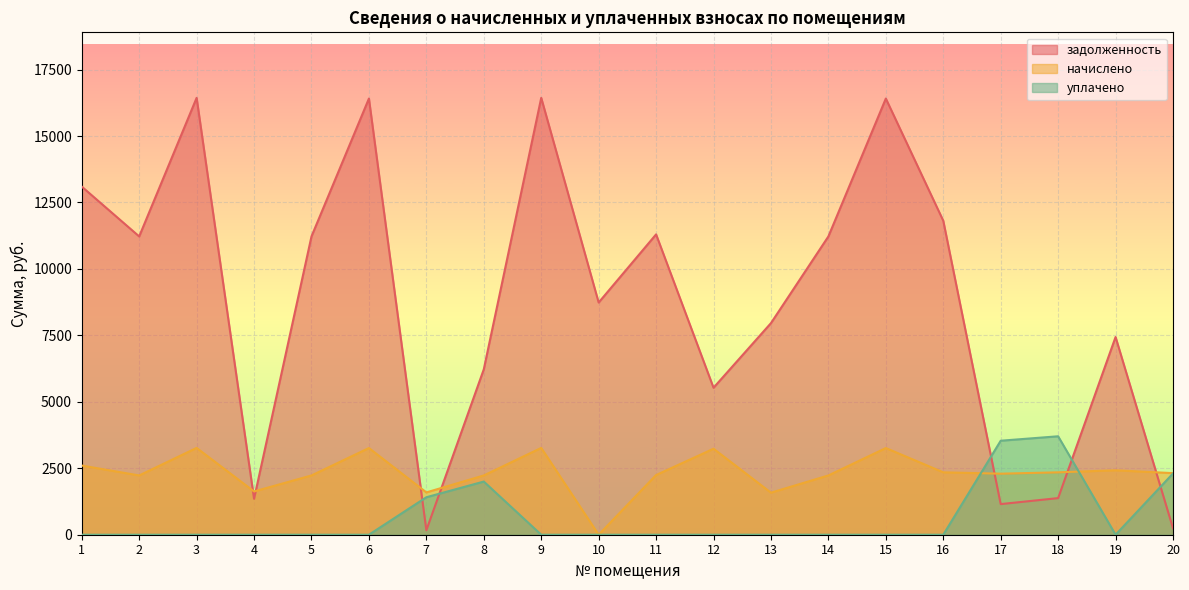

The value of задолженность at 5 is 11222.2. True or false?

True